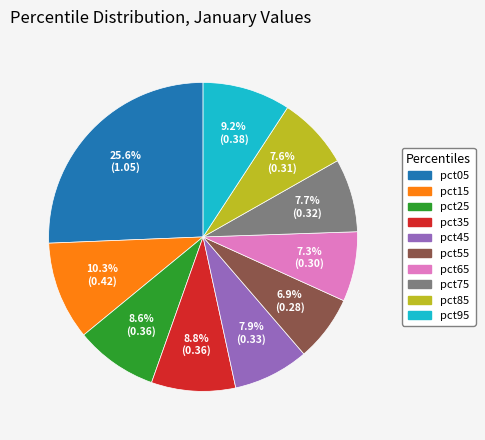

Does pct85 account for over 50% of the chart?

No